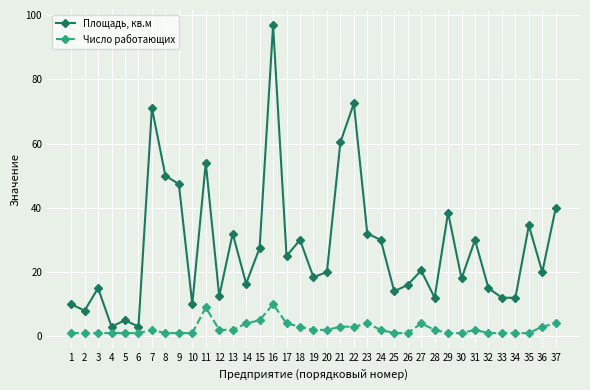

What is the total value across all series at 35?

35.5